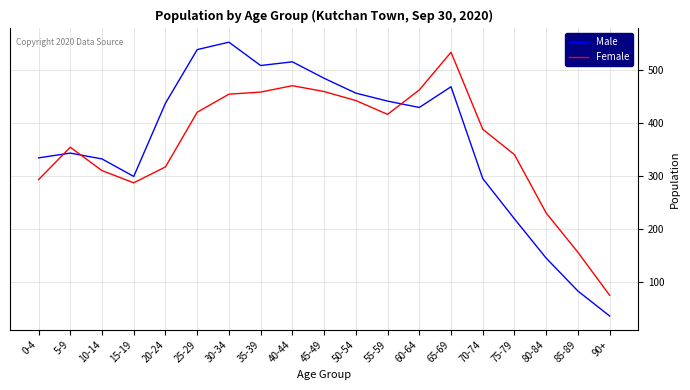

The Female series shows 470 at 40-44. True or false?

True